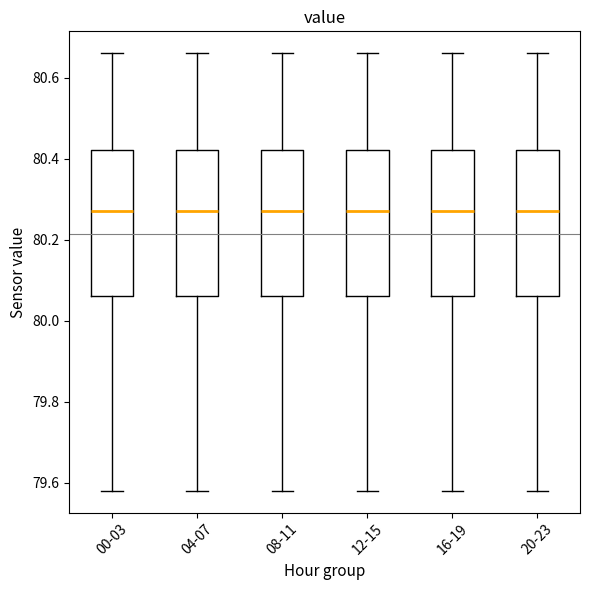

Reading left to right, read every box against the y-axis: the position of its median line, the range the box covers, and the ends of its whiskers. The values are not printed on the chart, so give them approximately, as read against the axis.

00-03: median 80.28, box 80.06 to 80.42, whiskers 79.58 to 80.66
04-07: median 80.28, box 80.06 to 80.42, whiskers 79.58 to 80.66
08-11: median 80.28, box 80.06 to 80.42, whiskers 79.58 to 80.66
12-15: median 80.28, box 80.06 to 80.42, whiskers 79.58 to 80.66
16-19: median 80.28, box 80.06 to 80.42, whiskers 79.58 to 80.66
20-23: median 80.28, box 80.06 to 80.42, whiskers 79.58 to 80.66